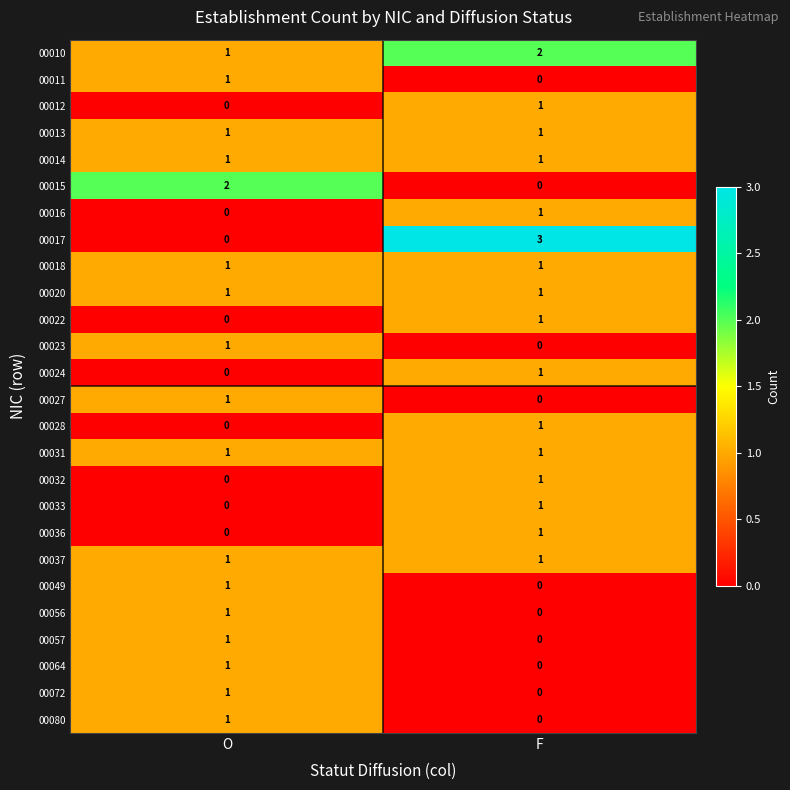

What is the greatest value displayed?

3